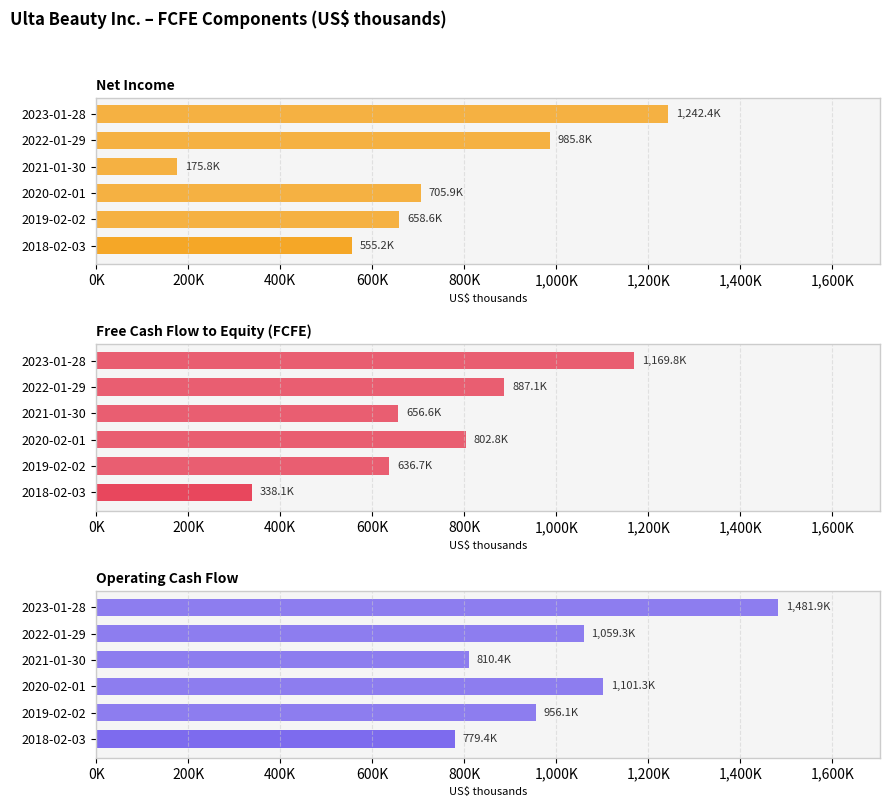

Rank the series by their maximum value, from highest to lowest.

Operating Cash Flow, Net Income, Free Cash Flow to Equity (FCFE)